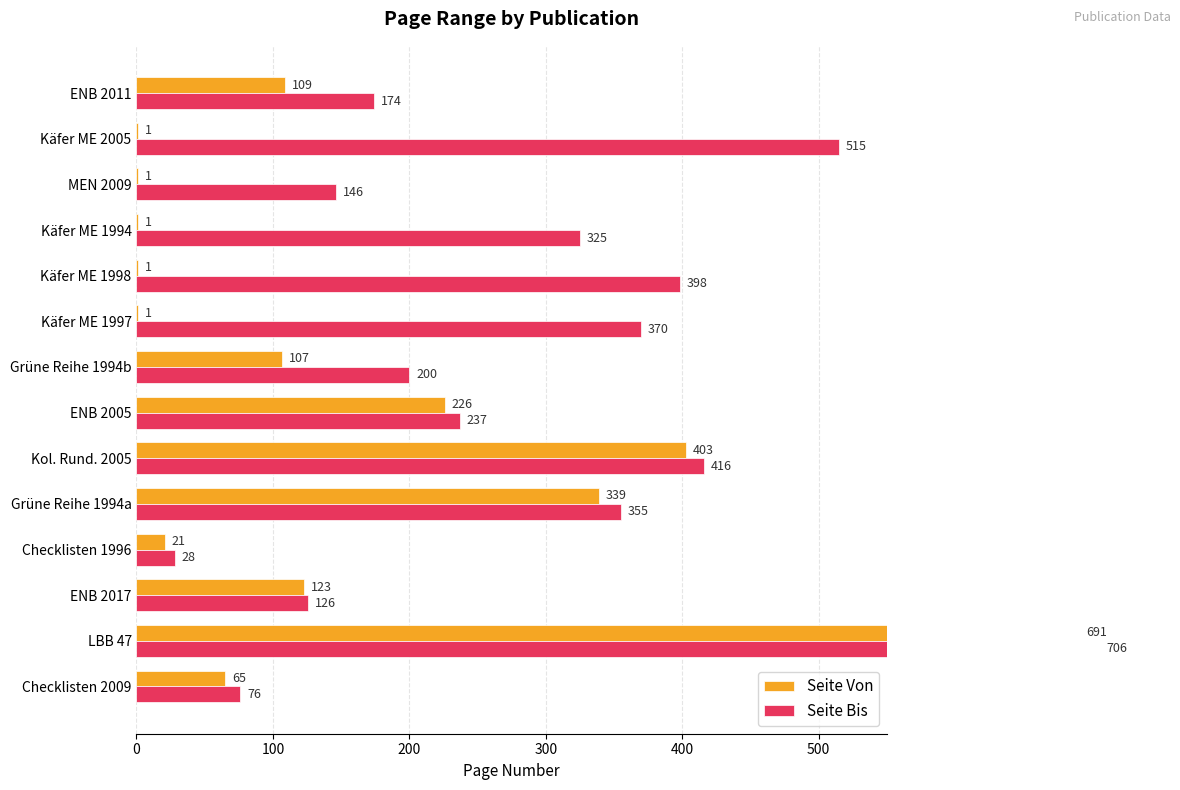

Is the value of Seite Von at Käfer ME 1994 greater than the value of Seite Bis at ENB 2011?

No